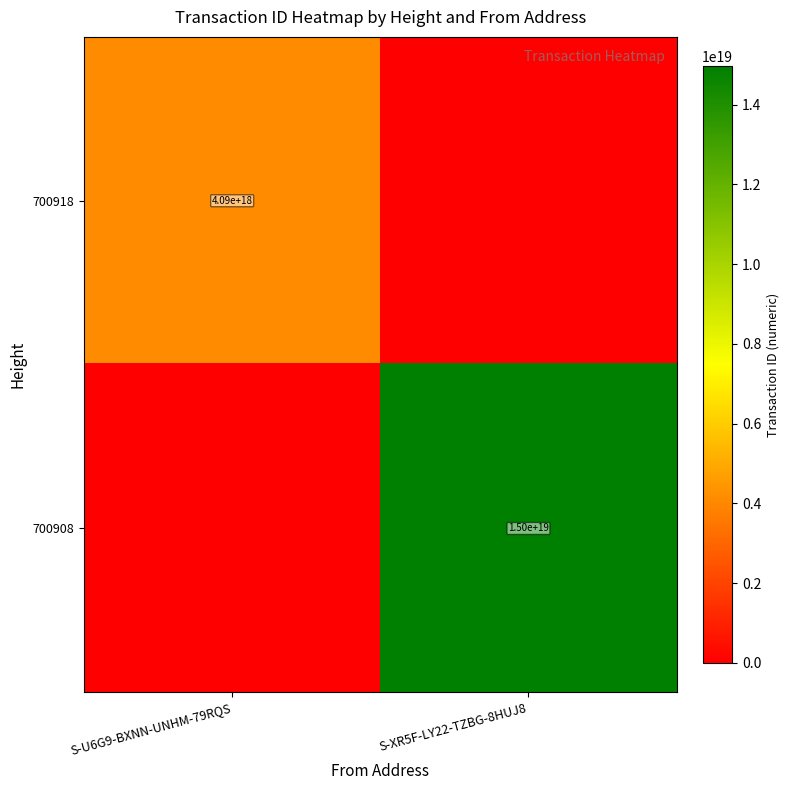

The value of 700908 at S-XR5F-LY22-TZBG-8HUJ8 is 21901725895452651520. True or false?

False